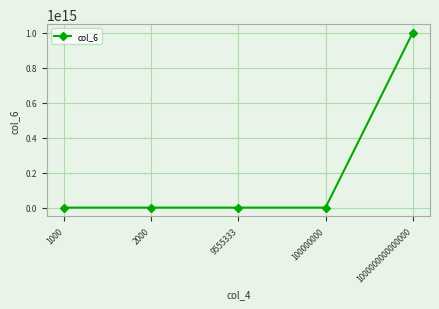

True or false: the data has more than 1 interior local peaks.

False